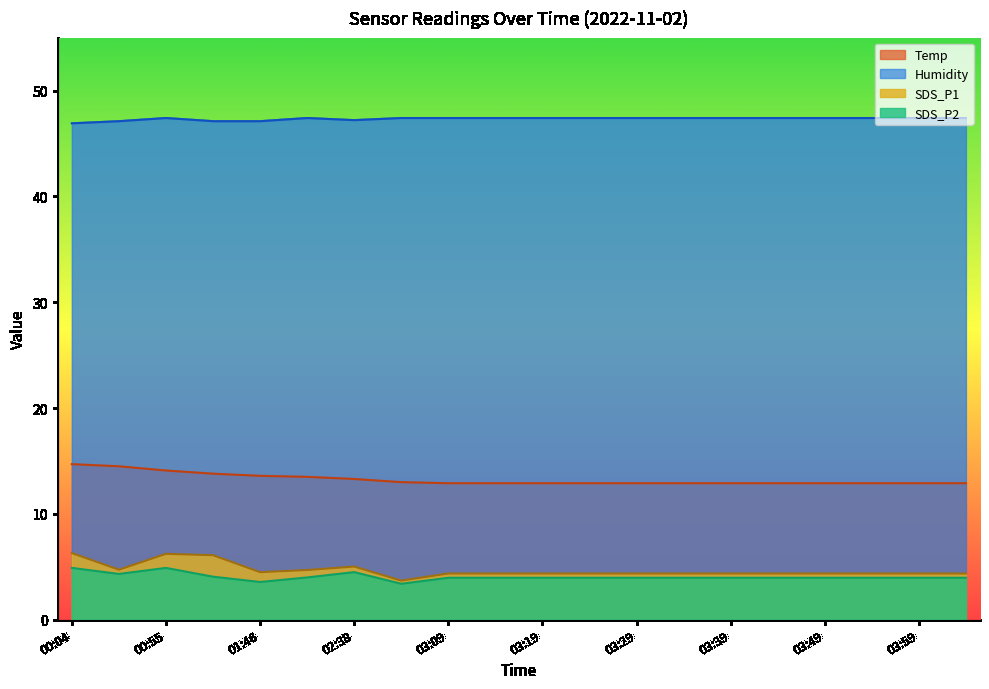

Which series has the largest total across all categories?

Humidity